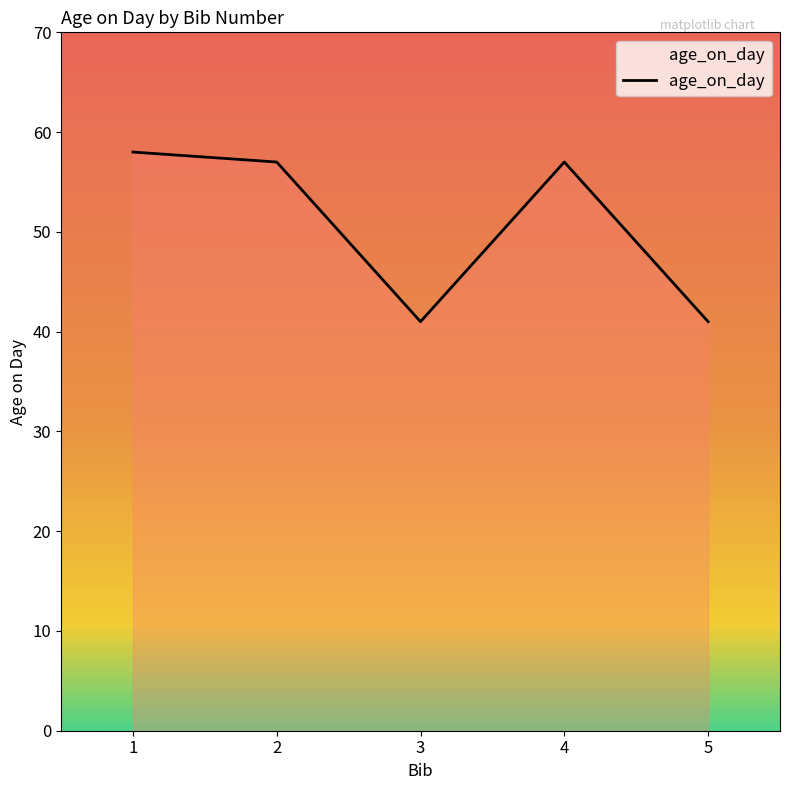

What is the average value?

51